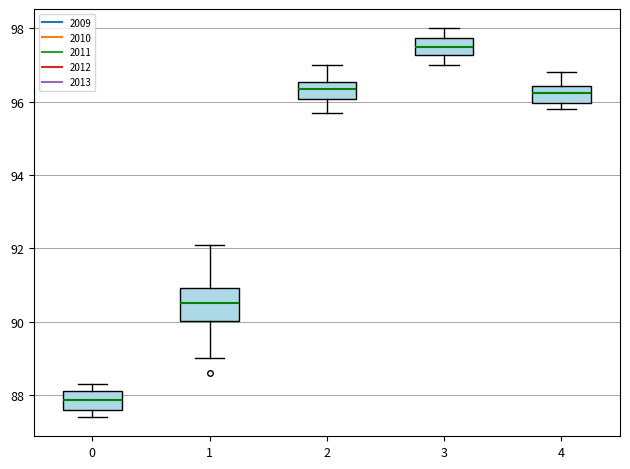

Reading left to right, read every box against the y-axis: the position of its median line, the range the box covers, and the ends of its whiskers. The values are not printed on the chart, so give them approximately, as read against the axis.

0: median 87.8, box 87.6 to 88.2, whiskers 87.4 to 88.4
1: median 90.6, box 90.0 to 91.0, whiskers 89.0 to 92.2
2: median 96.4, box 96.0 to 96.6, whiskers 95.8 to 97.0
3: median 97.6, box 97.2 to 97.8, whiskers 97.0 to 98.0
4: median 96.2, box 96.0 to 96.4, whiskers 95.8 to 96.8